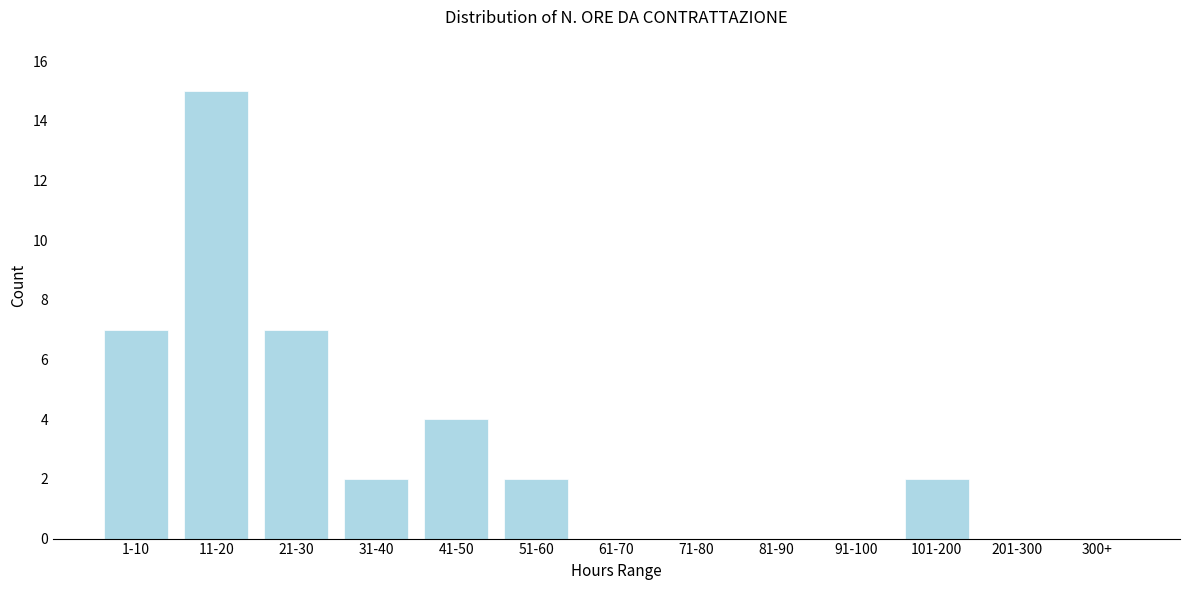

Reading left to right, list all the values displayed in this chart.

1-10=7	11-20=15	21-30=7	31-40=2	41-50=4	51-60=2	61-70=0	71-80=0	81-90=0	91-100=0	101-200=2	201-300=0	300+=0